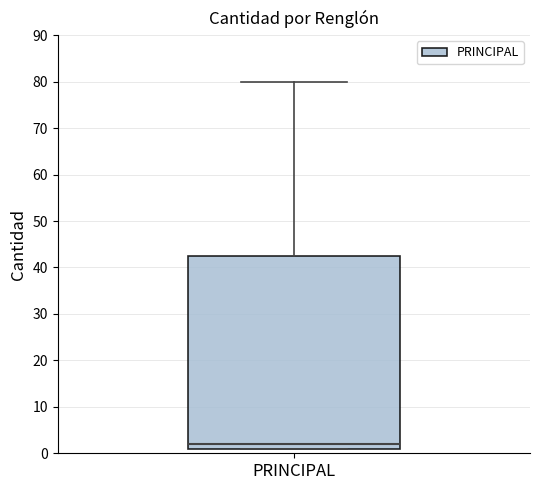

Transcribe this box plot: give where the median line is, the range the box spans, and where the two whiskers end, as read against the y-axis. The values are not printed on the chart, so give them approximately, as read against the axis.

median 2, box 1 to 43, whiskers 1 to 80